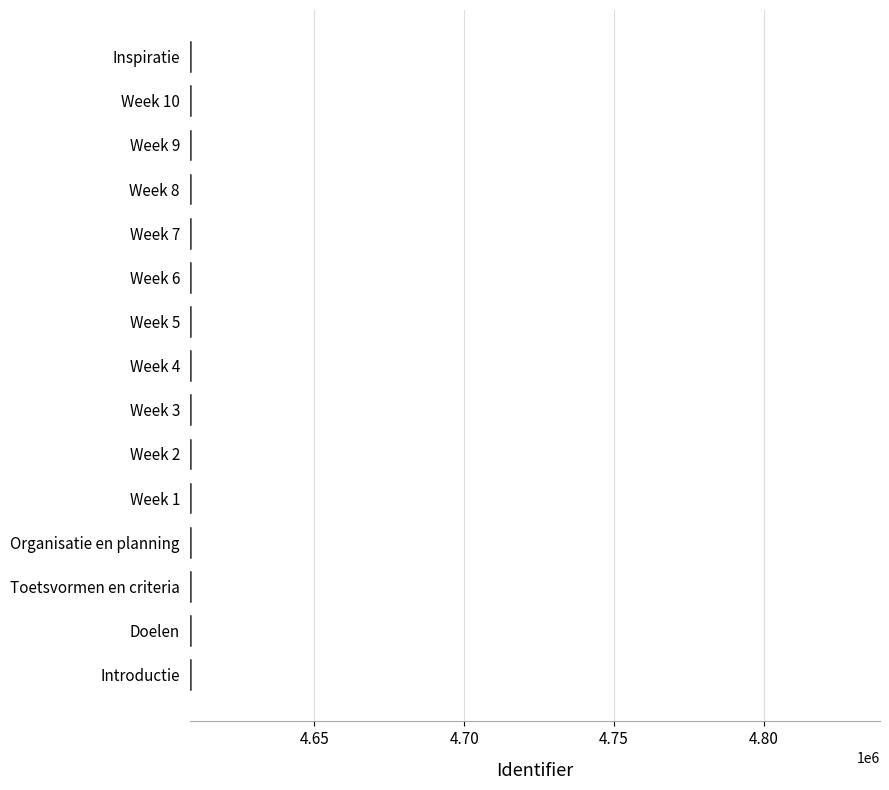

Is it true that the value at Doelen is 7485324?

False